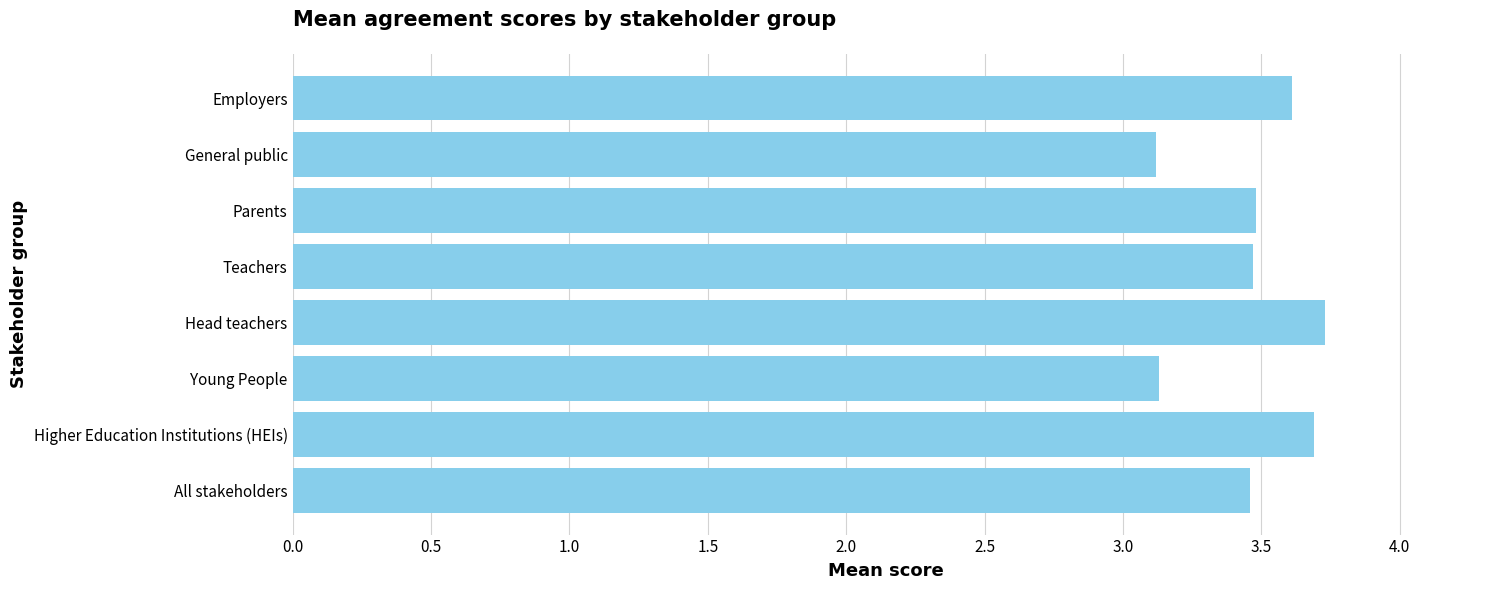

What is the change in value from Higher Education Institutions (HEIs) to General public?

-0.6